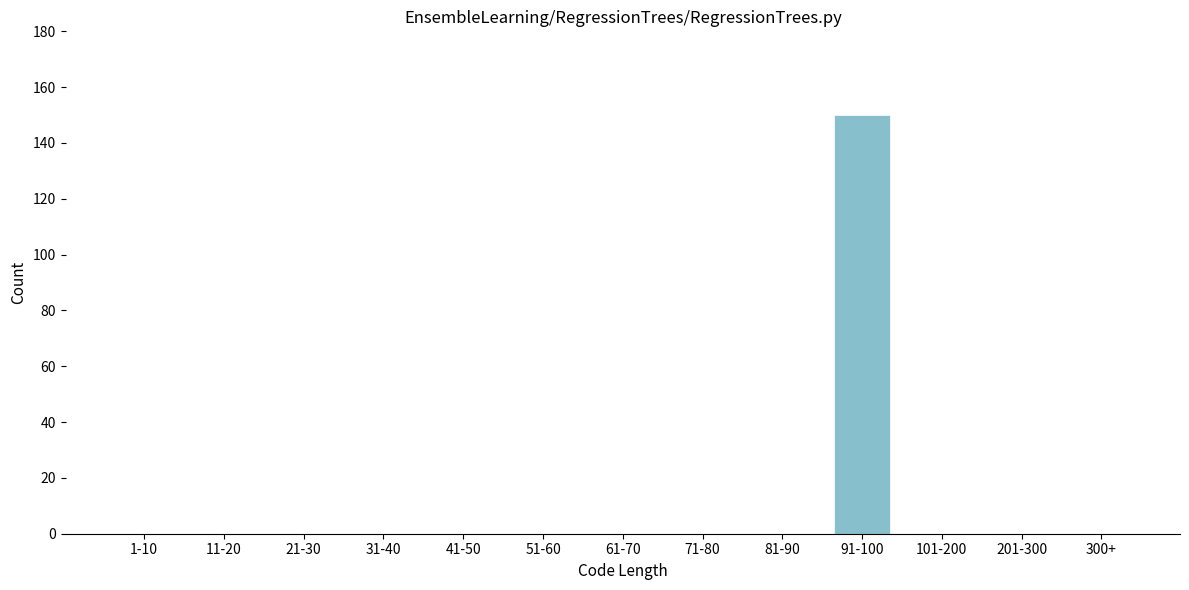

Reading right to left, list all the values displayed in this chart.

300+=0	201-300=0	101-200=0	91-100=150	81-90=0	71-80=0	61-70=0	51-60=0	41-50=0	31-40=0	21-30=0	11-20=0	1-10=0